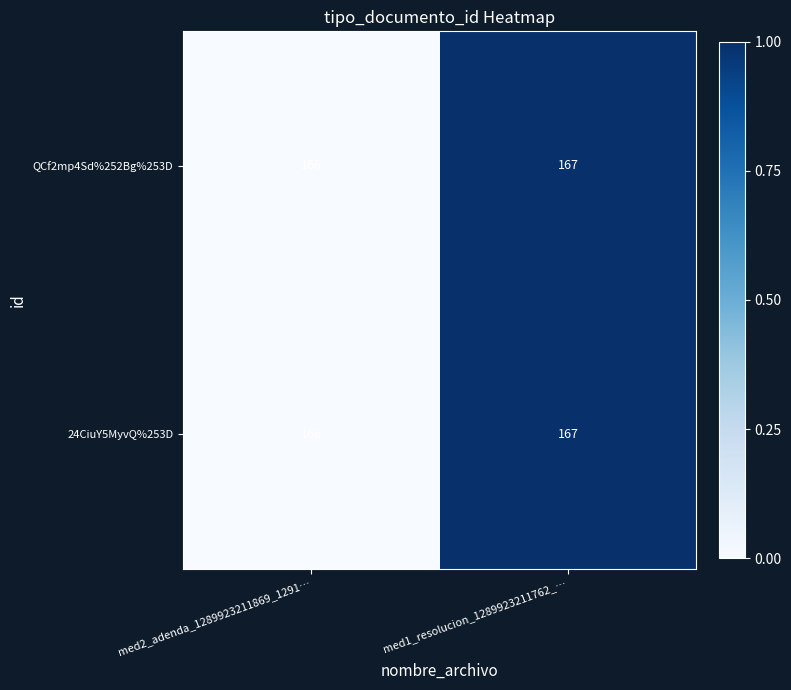

What is the sum of all QCf2mp4Sd%252Bg%253D values?

333